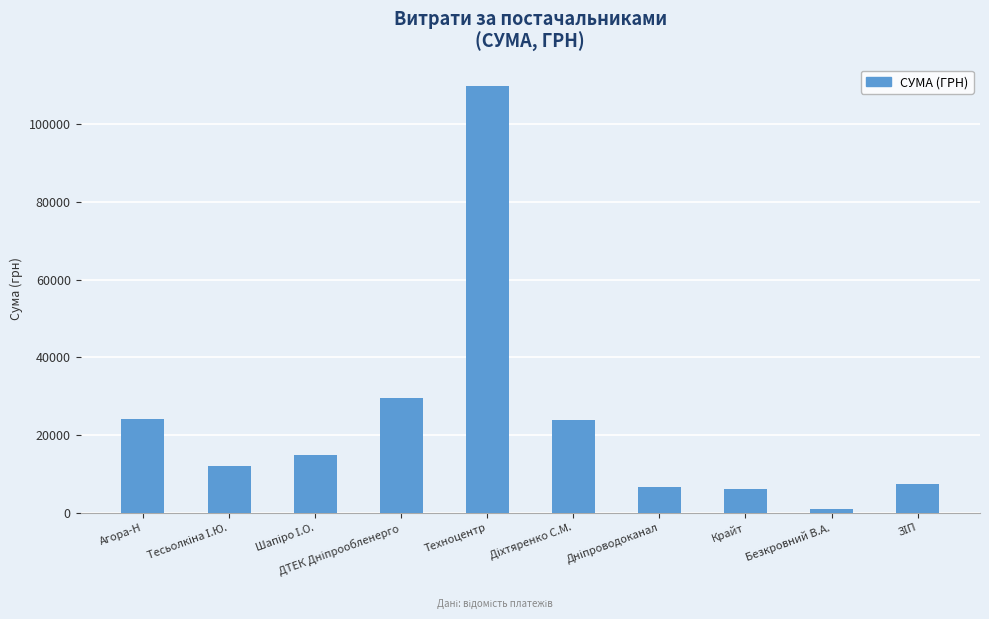

How many values are below 14809?

5